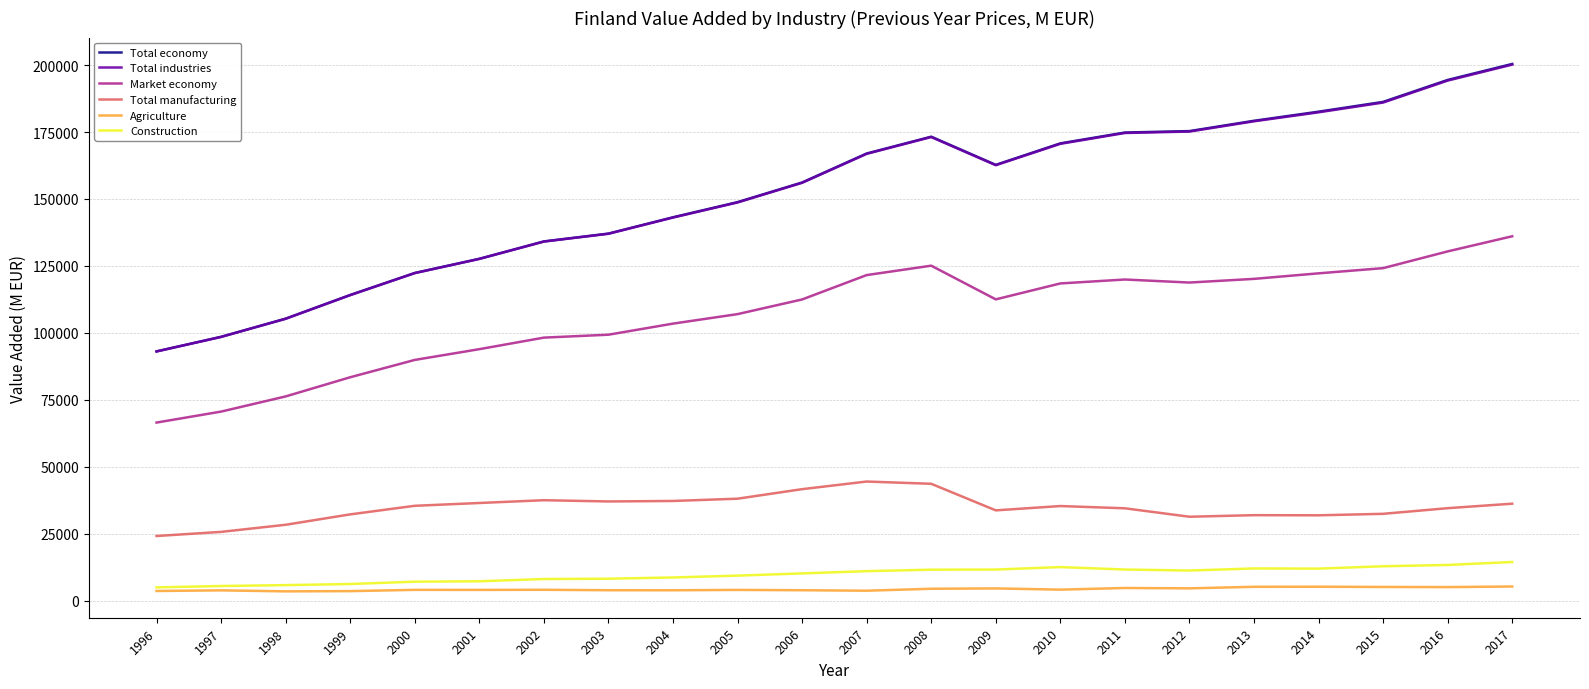

What is the smallest value displayed?

3421.9